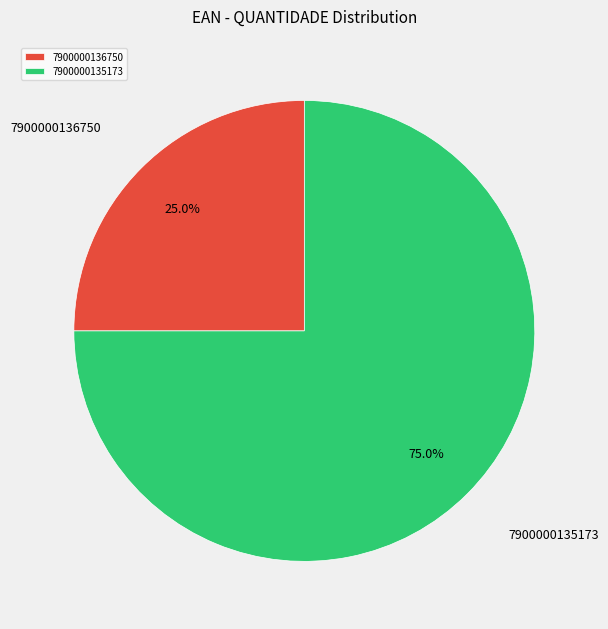

Count the number of slices in the pie.

2